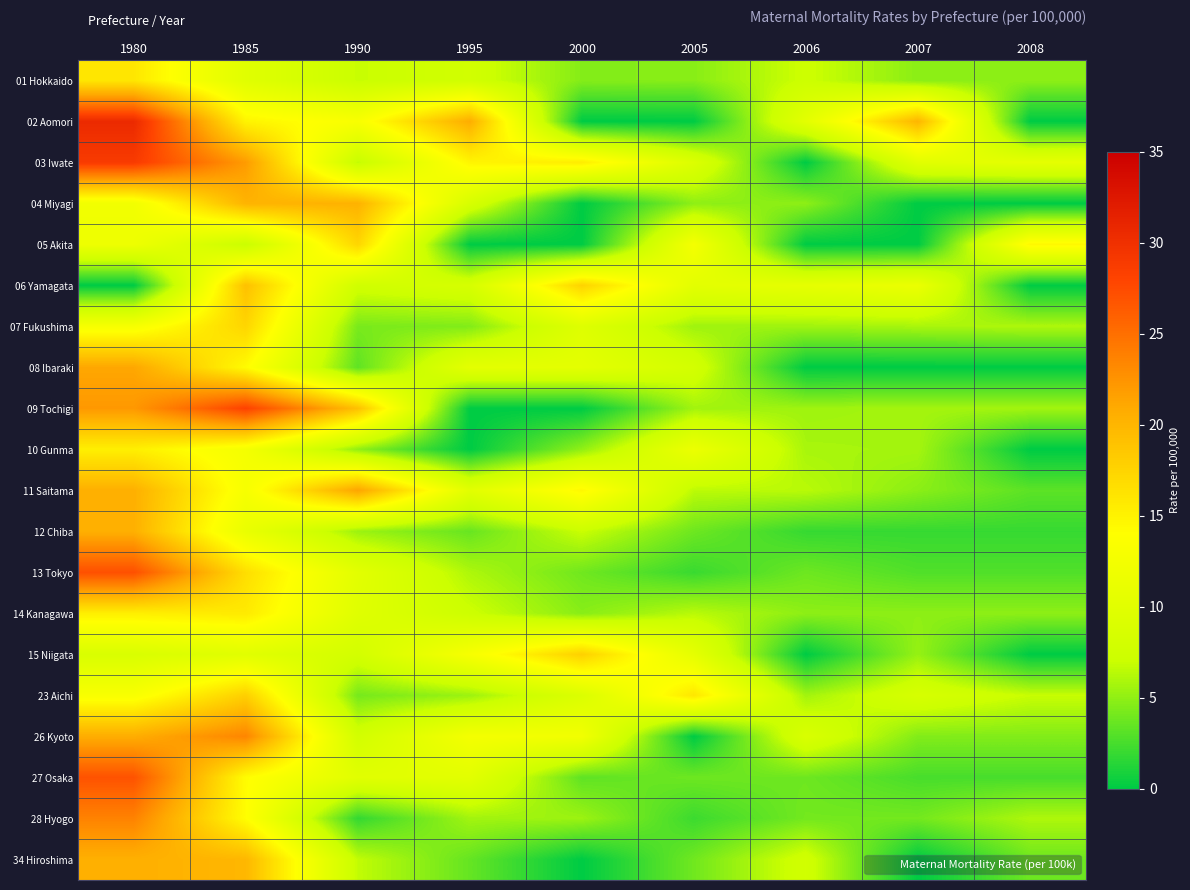

Which category has the lowest value across all series?

2000